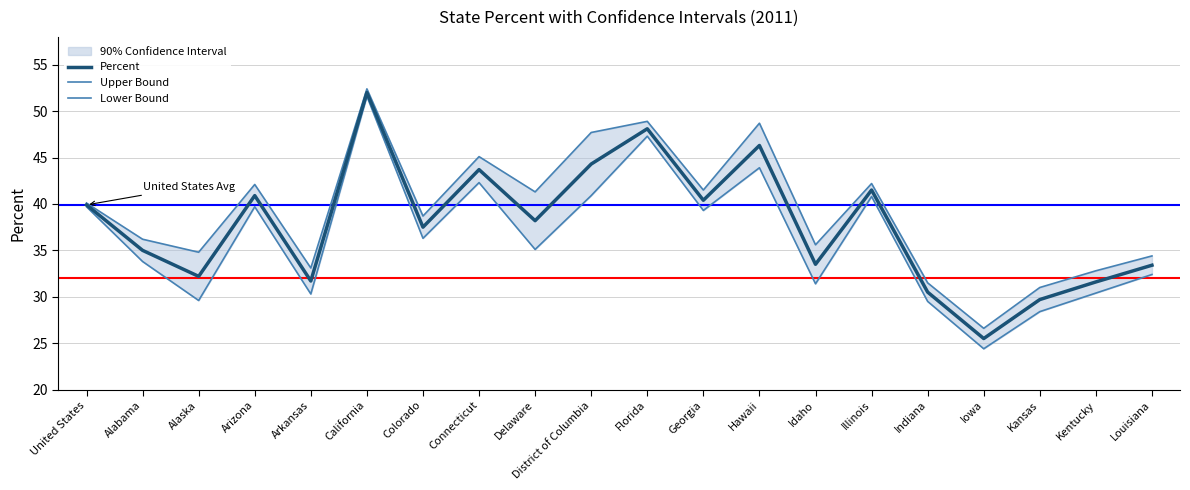

What is the maximum value shown in the chart?

52.4